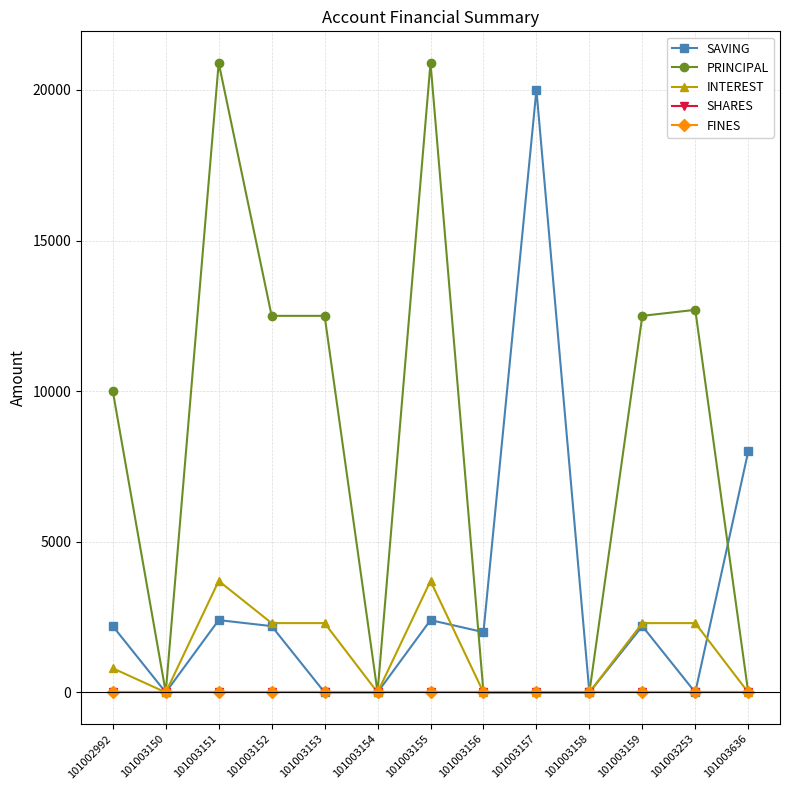

Is this an area chart (filled region under the line)?

No